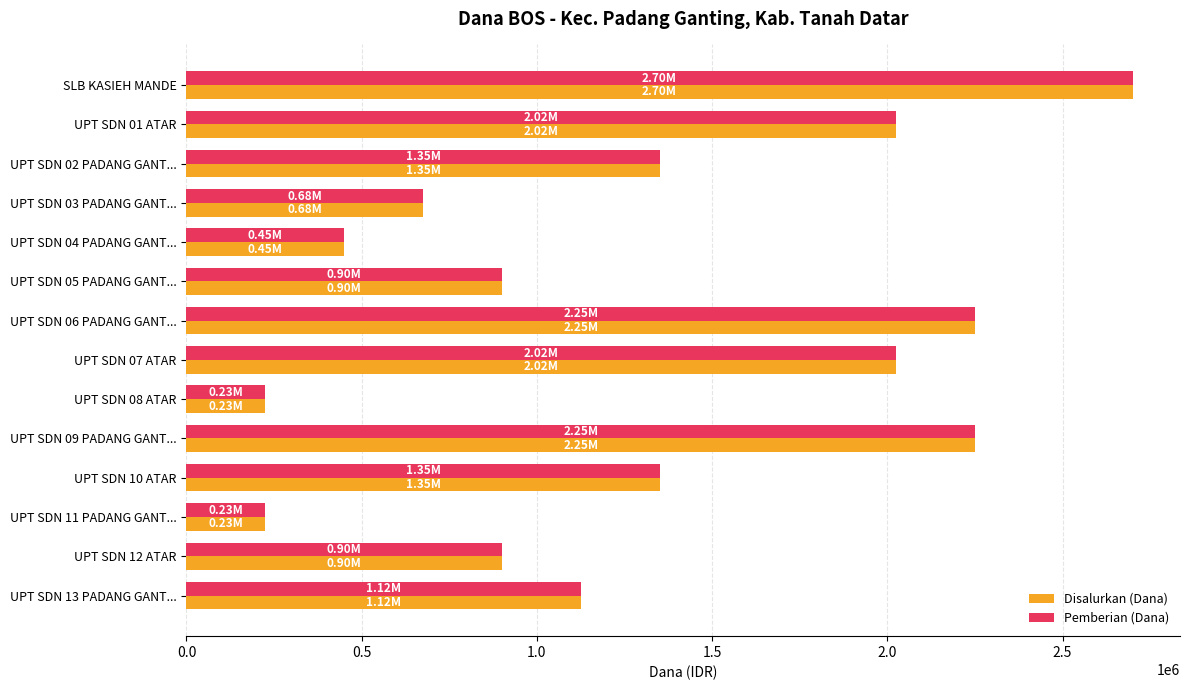

At which category does the chart reach its peak across all series?

SLB KASIEH MANDE